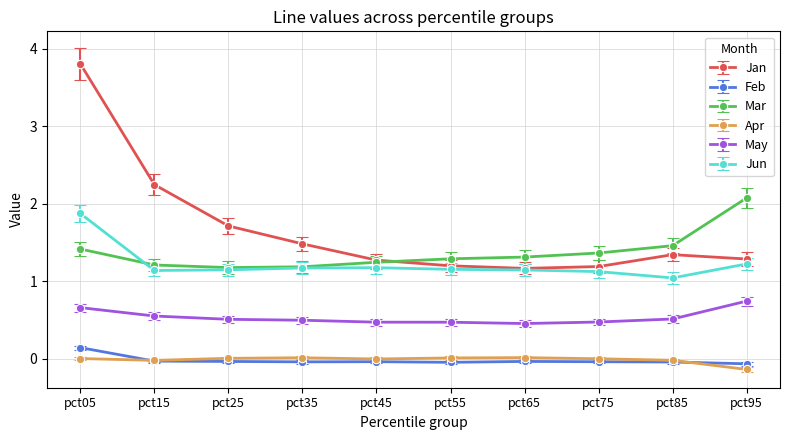

Rank the series at pct55 from highest to lowest value.

Mar, Jan, Jun, May, Apr, Feb